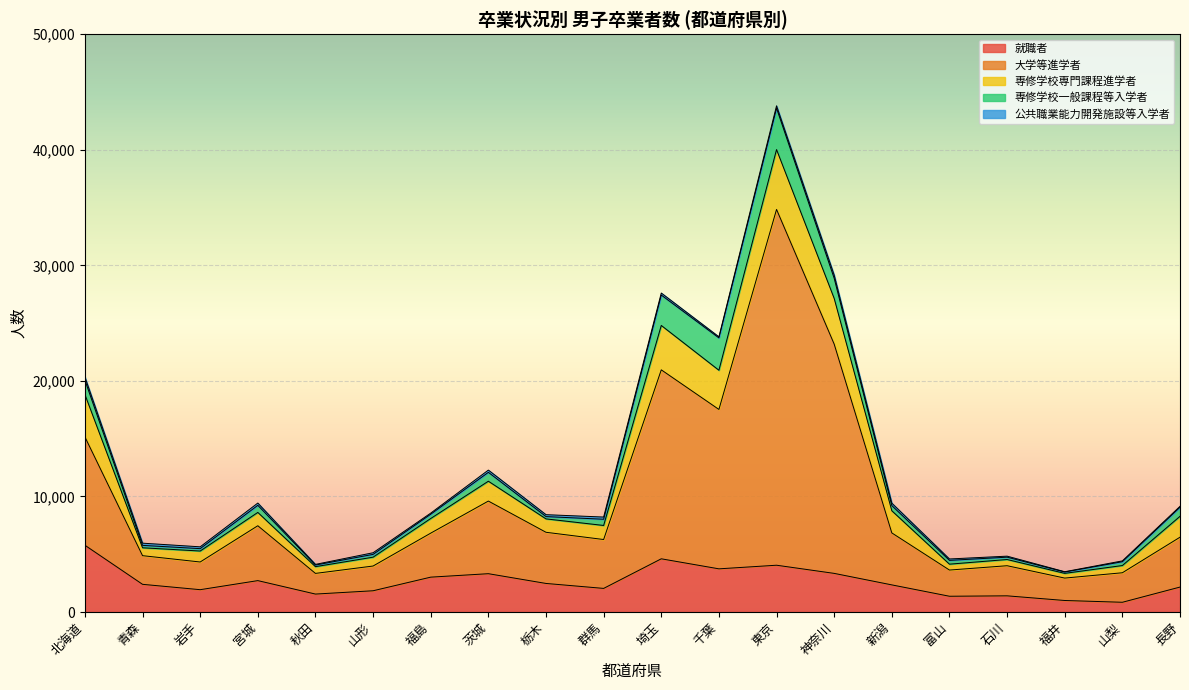

True or false: 公共職業能力開発施設等入学者 and 専修学校専門課程進学者 intersect in this chart.

False